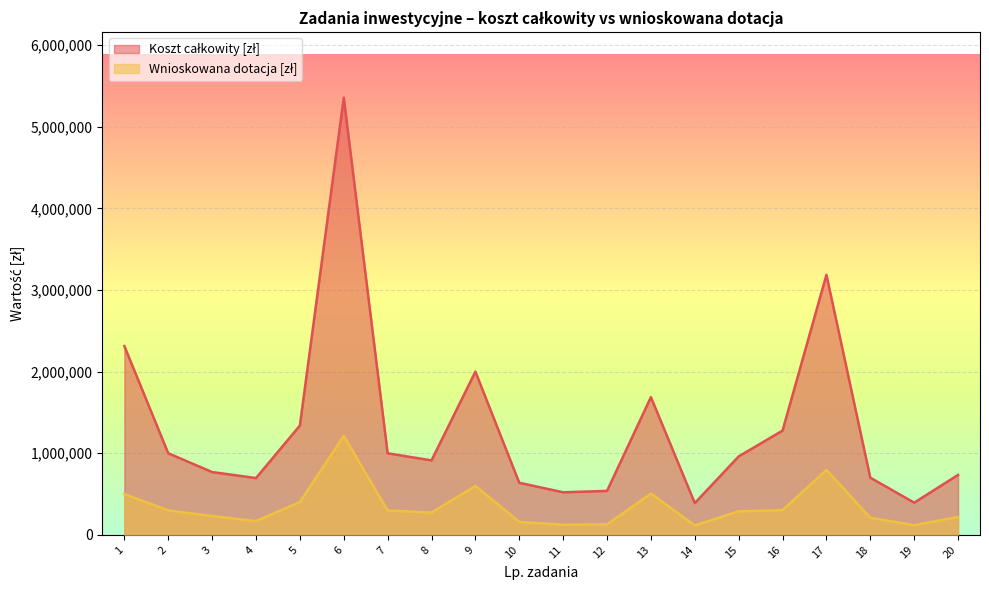

What is the value of the Wnioskowana dotacja [zł] point at the 4th from the left?

169728.0